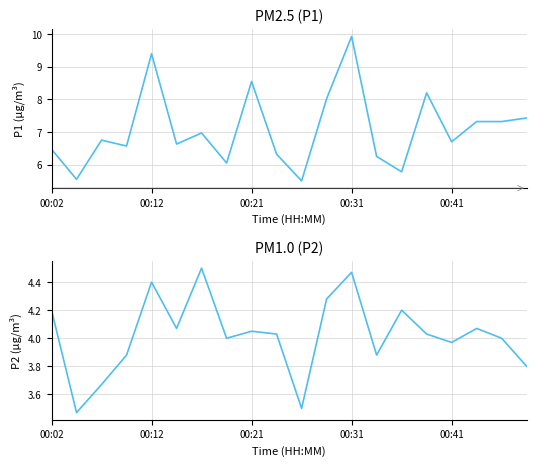

Between 10 and 7, which is larger?

7